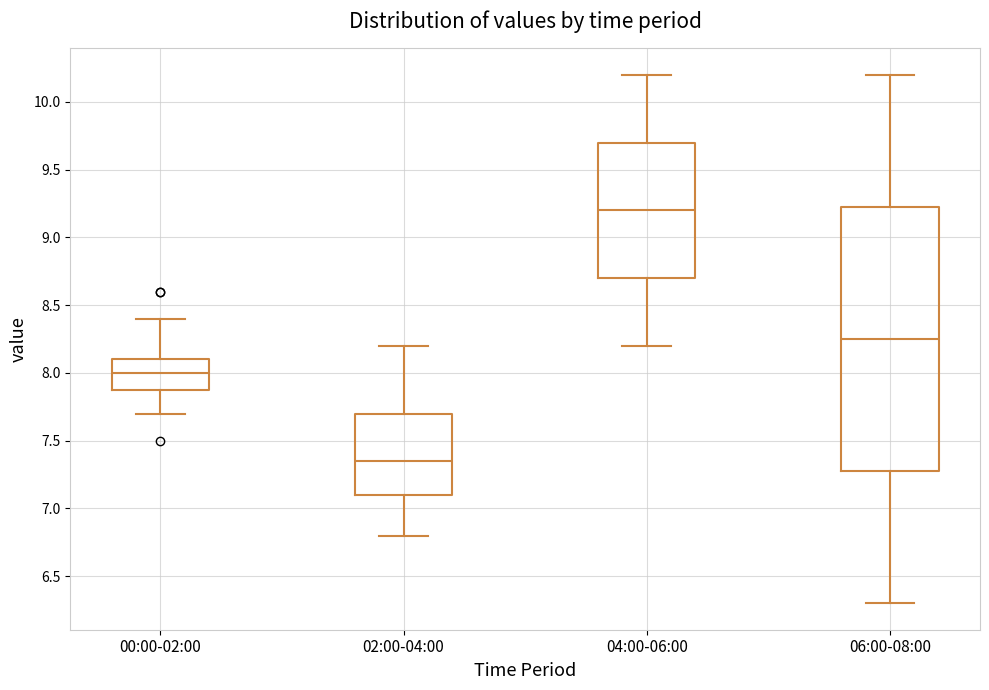

Which box's median line is the lowest?

02:00-04:00